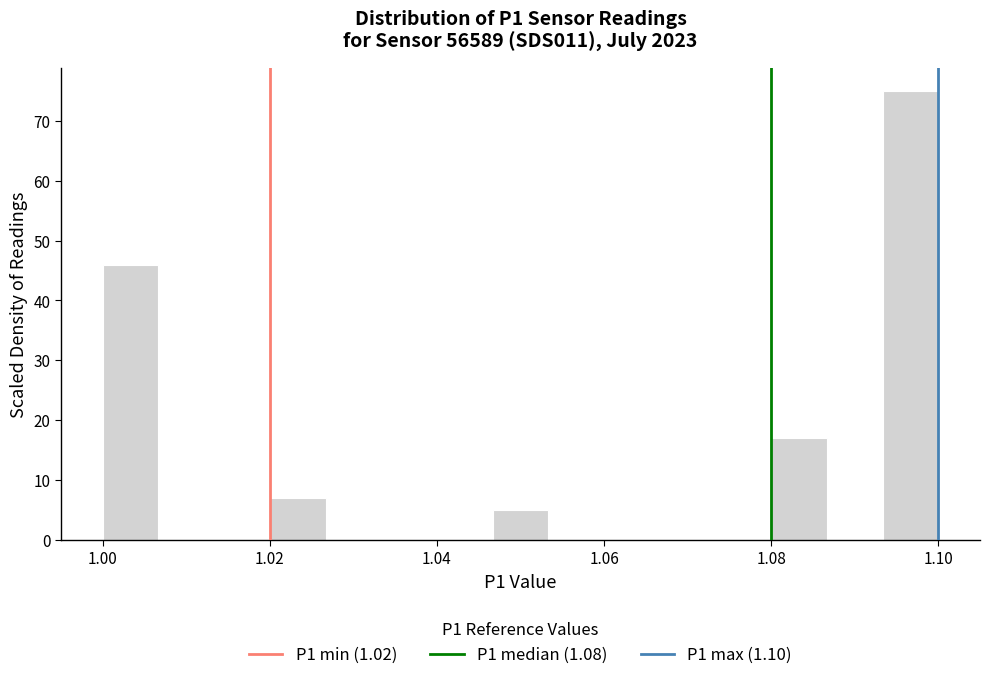

Around what value on the x-axis is the tallest bar? Give the approximate position of its centre, as read against the axis.

1.096